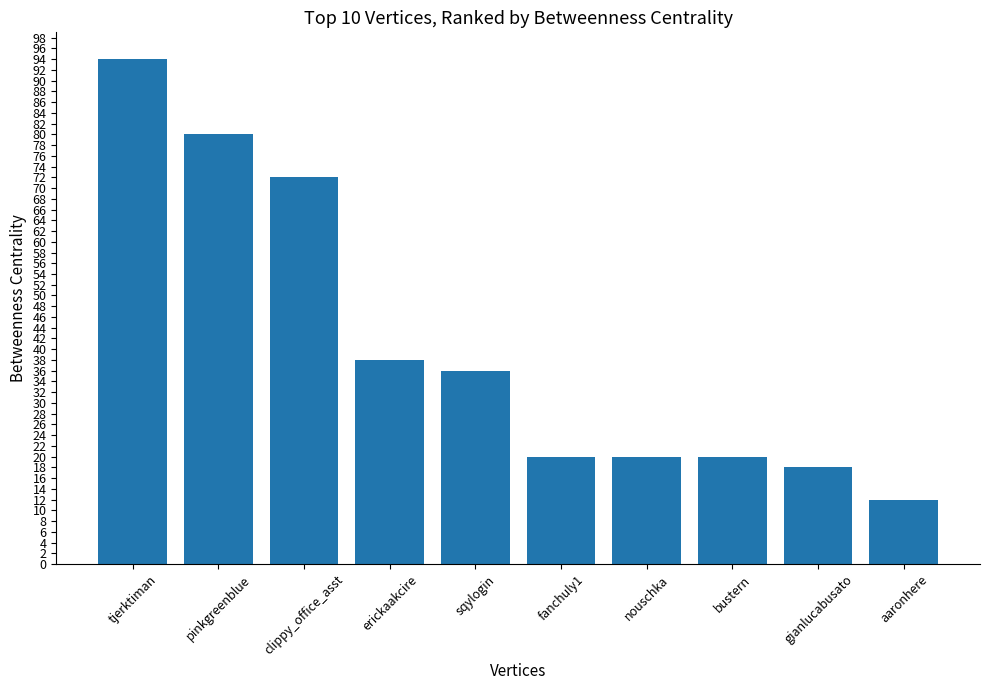

The chart shows a value of 17 at pinkgreenblue. True or false?

False